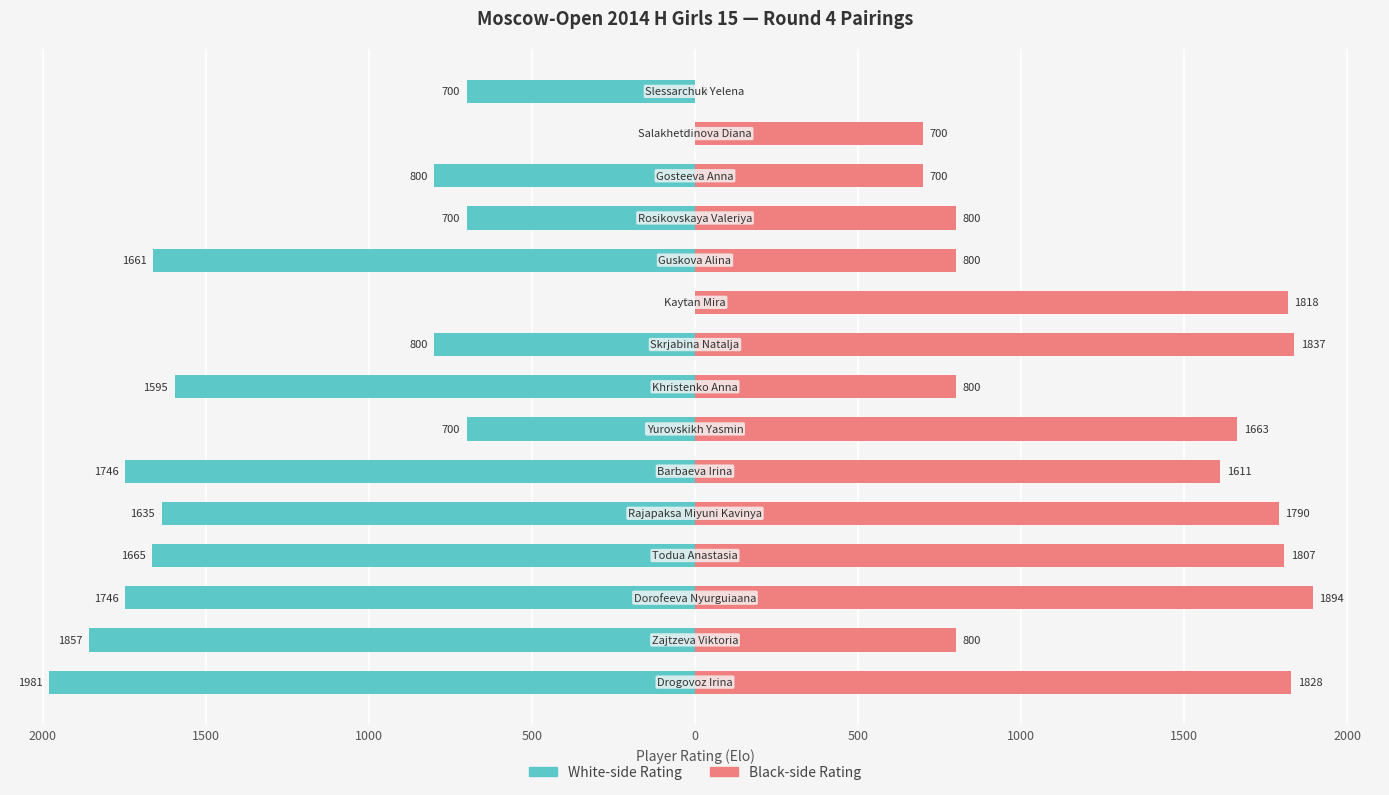

Which has a higher value, 1000 or 11?

1000